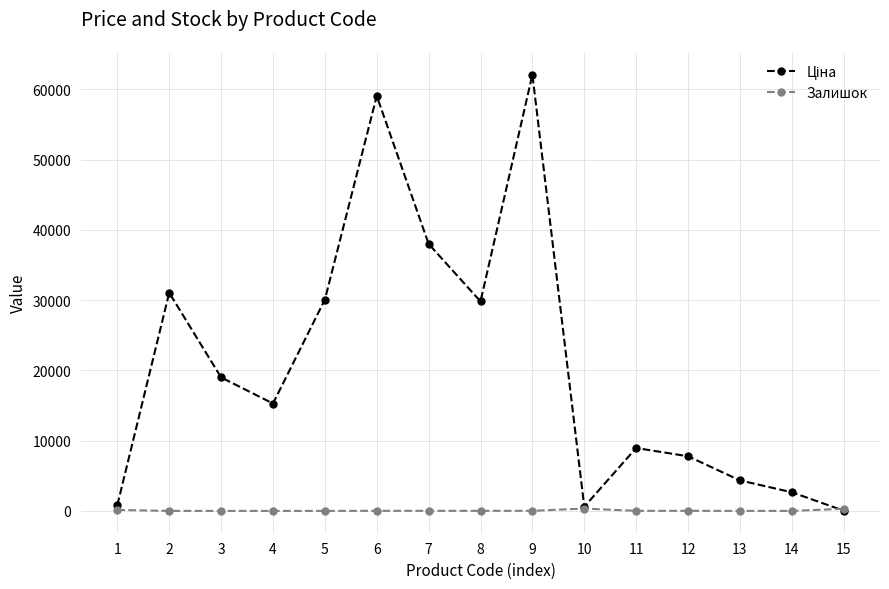

At which category is the sum across all series the highest?

9